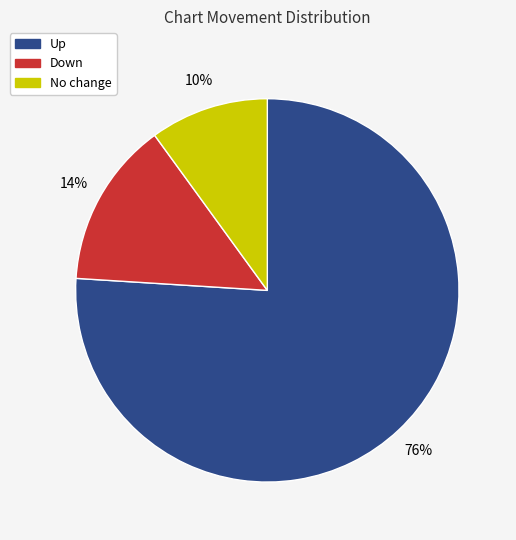

How many slices are in this pie chart?

3